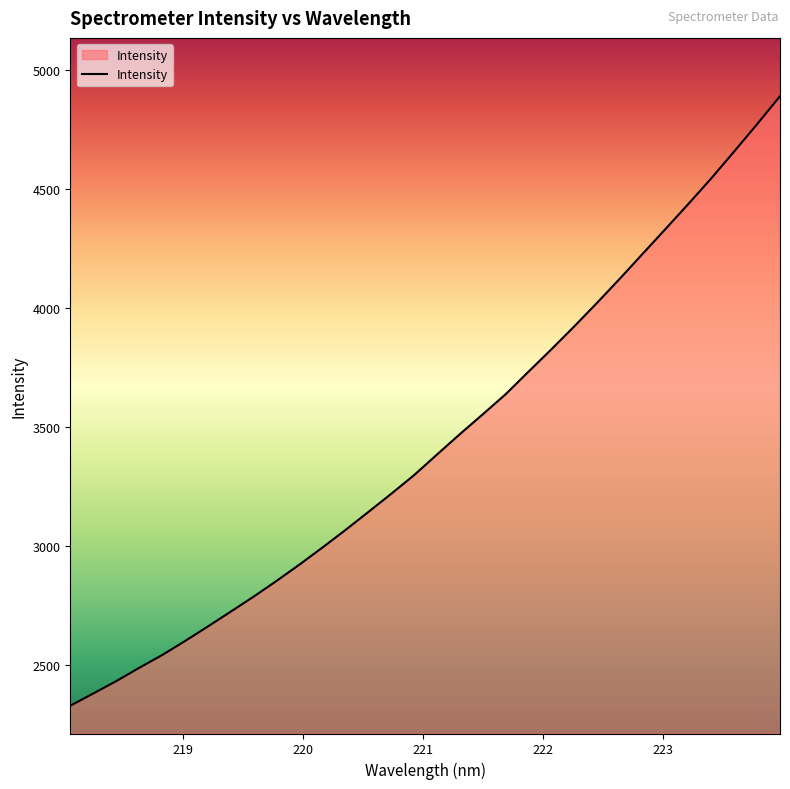

What is the minimum value shown in the chart?

2330.9